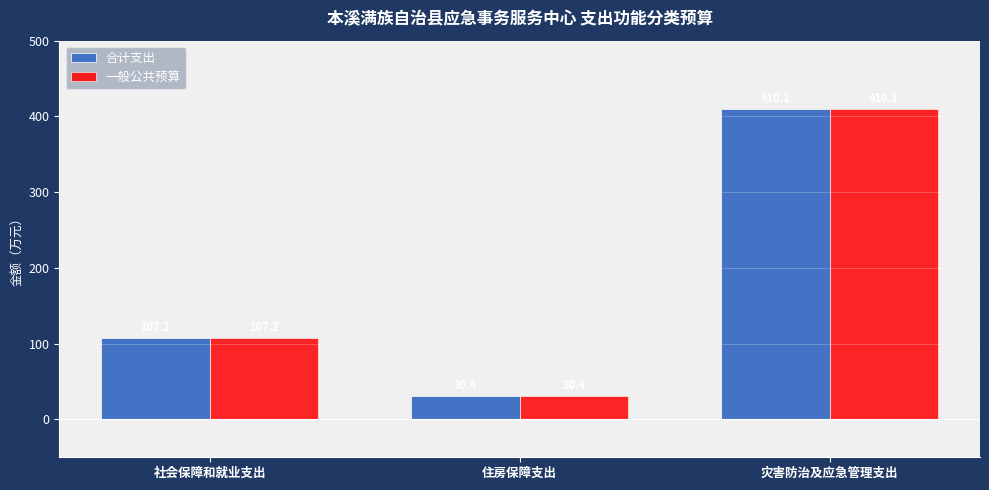

Does the chart contain any negative values?

No